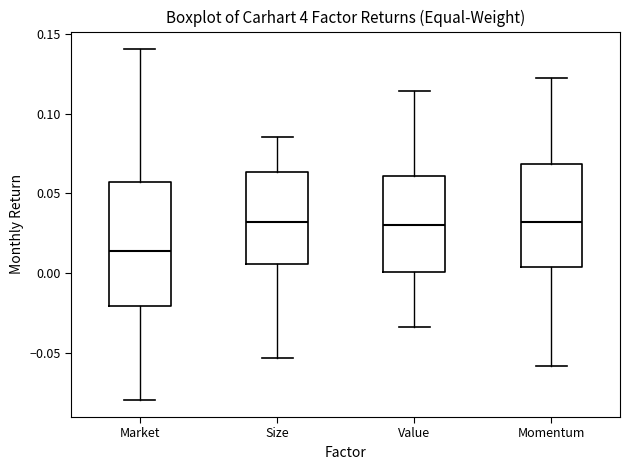

Comparing the boxes themselves (not the whiskers), which one is the tallest?

Market